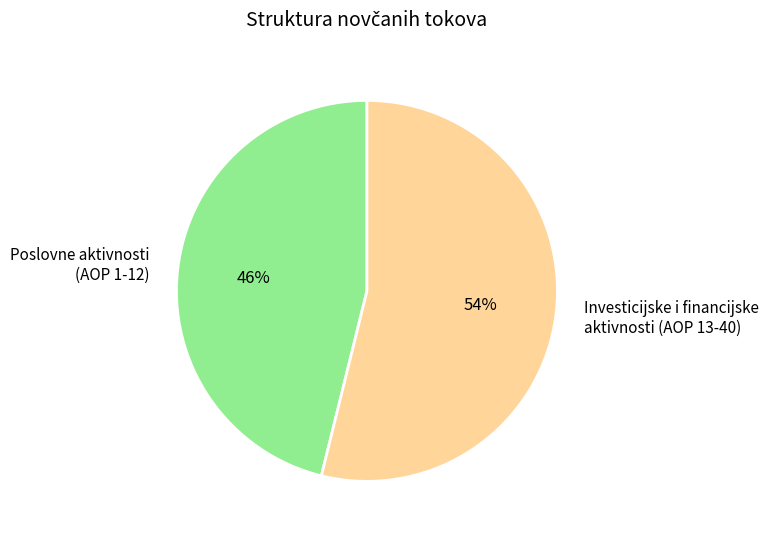

To the nearest percent, what is the difference between the Poslovne aktivnosti (AOP 1-12) and Investicijske i financijske aktivnosti (AOP 13-40) slice percentages?

8%